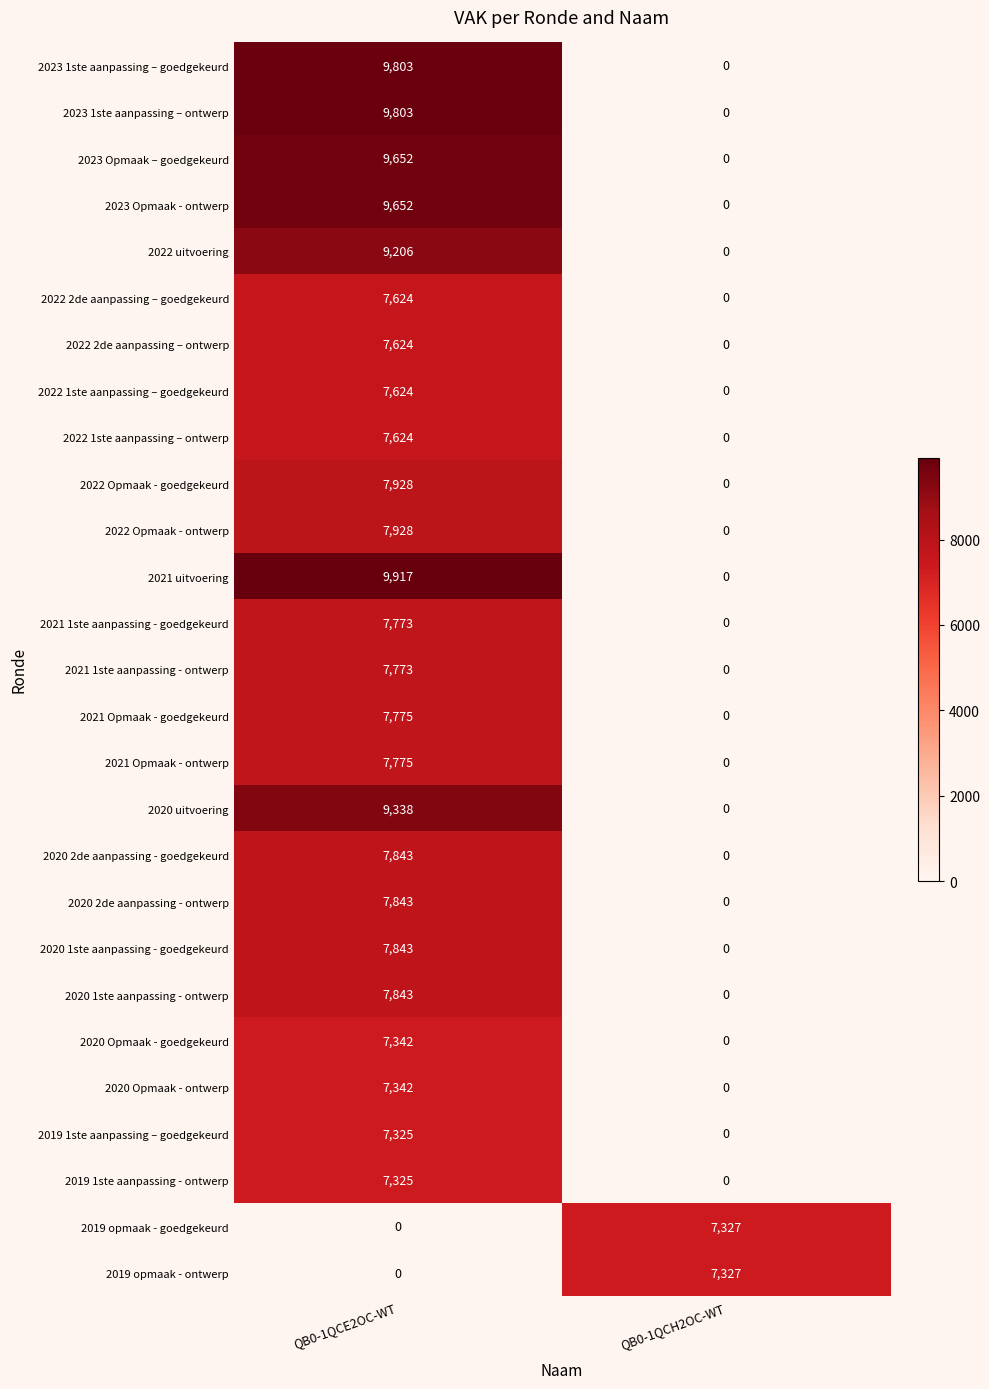

At which label does 2023 Opmaak – goedgekeurd reach its peak?

QB0-1QCE2OC-WT